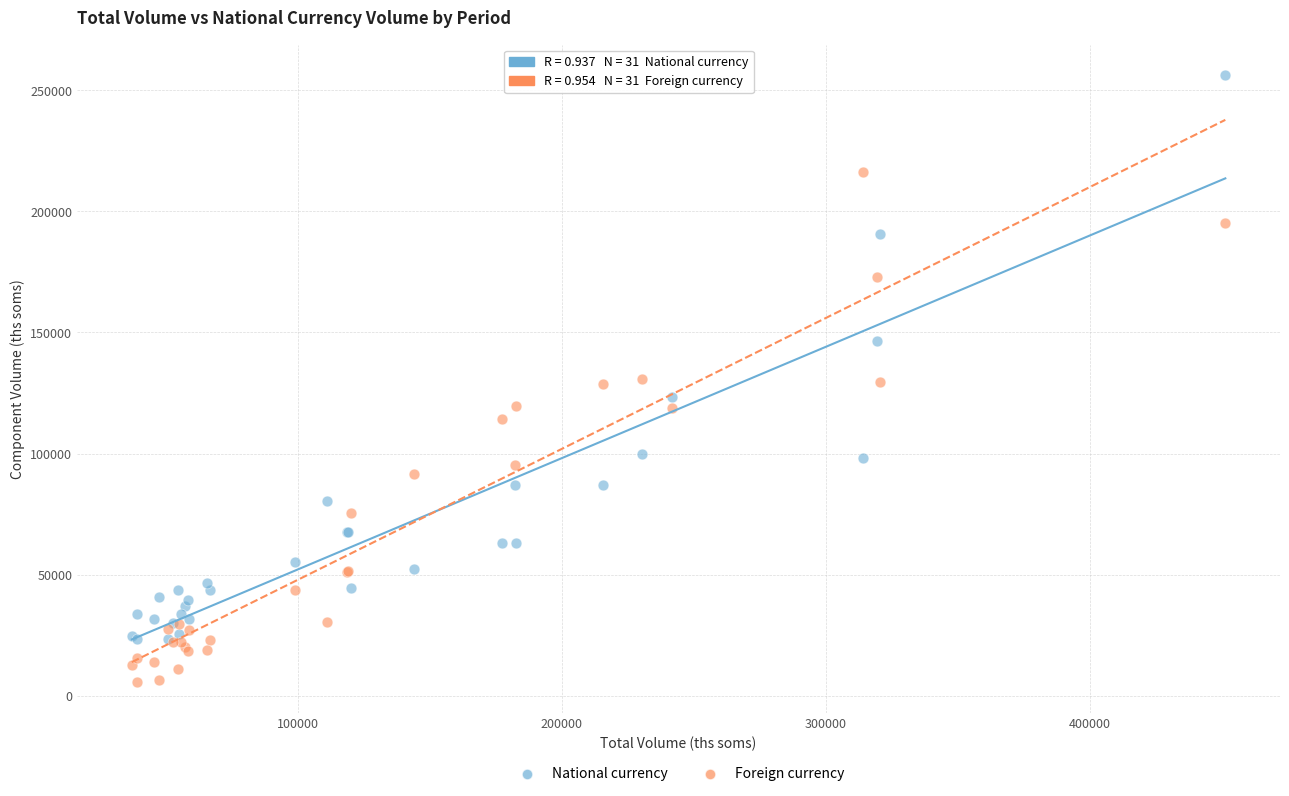

In the Foreign currency series, what Y value is closest to 110824?

114454.5